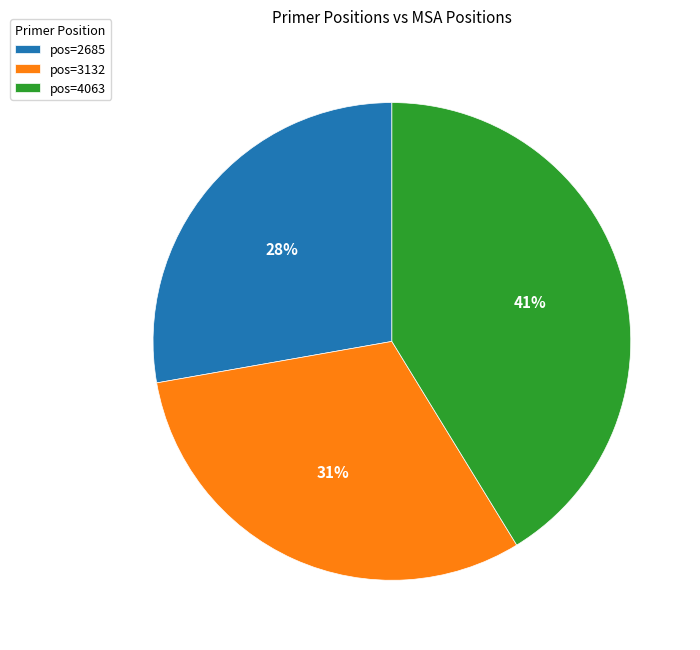

Do pos=2685 and pos=4063 together represent more than half of the pie?

Yes